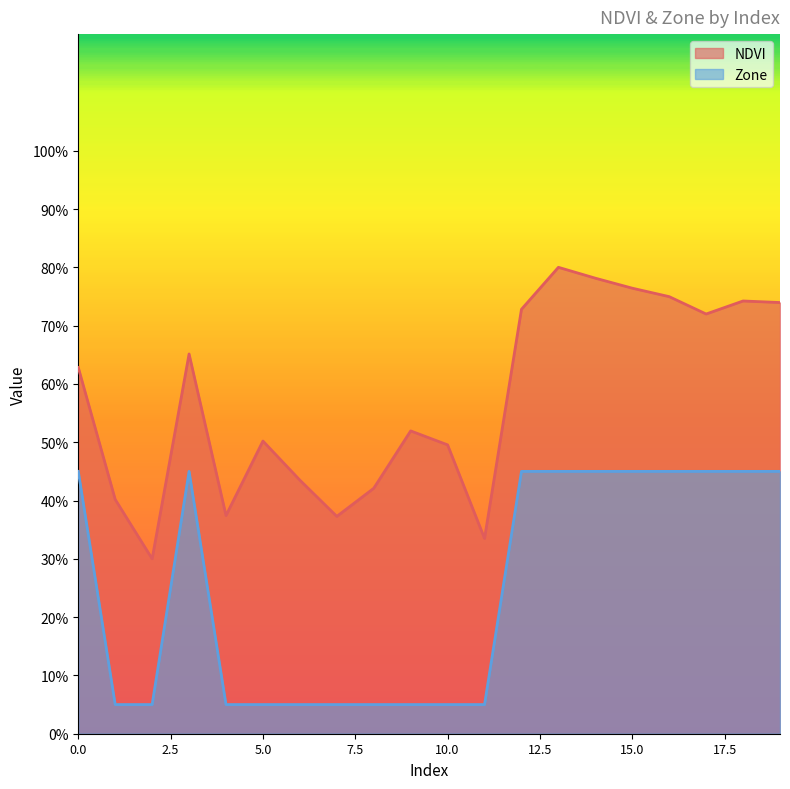

Reading left to right, transcribe all the data shown in this chart.

NDVI: 0.6	0.4	0.3	0.7	0.4	0.5	0.4	0.4	0.4	0.5	0.5	0.3	0.7	0.8	0.8	0.8	0.7	0.7	0.7	0.7
Zone: 0.5	0.1	0.1	0.5	0.1	0.1	0.1	0.1	0.1	0.1	0.1	0.1	0.5	0.5	0.5	0.5	0.5	0.5	0.5	0.5